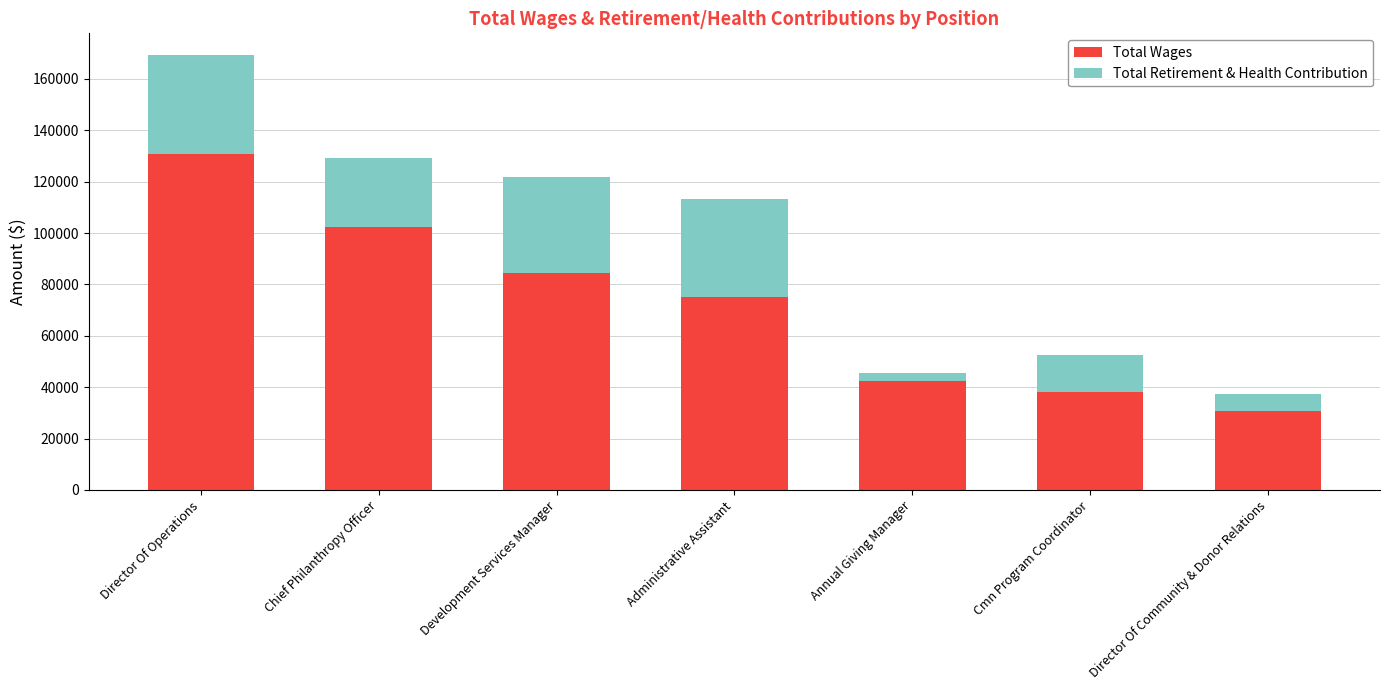

What is the minimum value for Total Wages?

30864